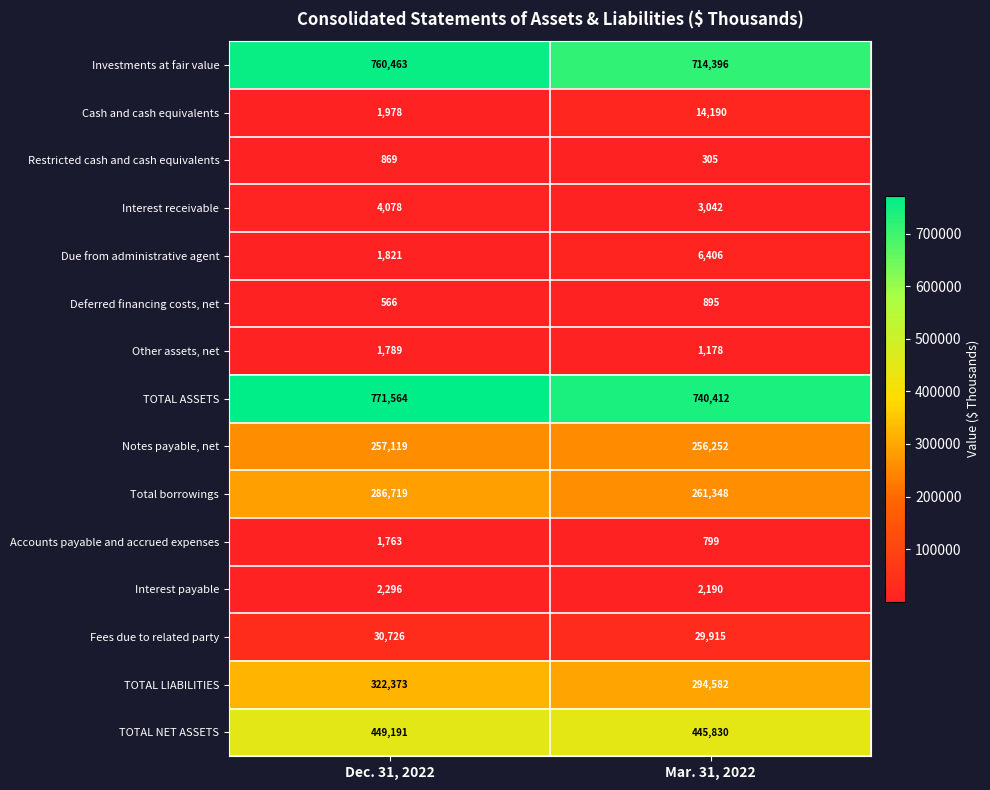

Reading left to right, what are all the values shown in this chart?

Investments at fair value: Dec. 31, 2022=760463	Mar. 31, 2022=714396
Cash and cash equivalents: Dec. 31, 2022=1978	Mar. 31, 2022=14190
Restricted cash and cash equivalents: Dec. 31, 2022=869	Mar. 31, 2022=305
Interest receivable: Dec. 31, 2022=4078	Mar. 31, 2022=3042
Due from administrative agent: Dec. 31, 2022=1821	Mar. 31, 2022=6406
Deferred financing costs, net: Dec. 31, 2022=566	Mar. 31, 2022=895
Other assets, net: Dec. 31, 2022=1789	Mar. 31, 2022=1178
TOTAL ASSETS: Dec. 31, 2022=771564	Mar. 31, 2022=740412
Notes payable, net: Dec. 31, 2022=257119	Mar. 31, 2022=256252
Total borrowings: Dec. 31, 2022=286719	Mar. 31, 2022=261348
Accounts payable and accrued expenses: Dec. 31, 2022=1763	Mar. 31, 2022=799
Interest payable: Dec. 31, 2022=2296	Mar. 31, 2022=2190
Fees due to related party: Dec. 31, 2022=30726	Mar. 31, 2022=29915
TOTAL LIABILITIES: Dec. 31, 2022=322373	Mar. 31, 2022=294582
TOTAL NET ASSETS: Dec. 31, 2022=449191	Mar. 31, 2022=445830